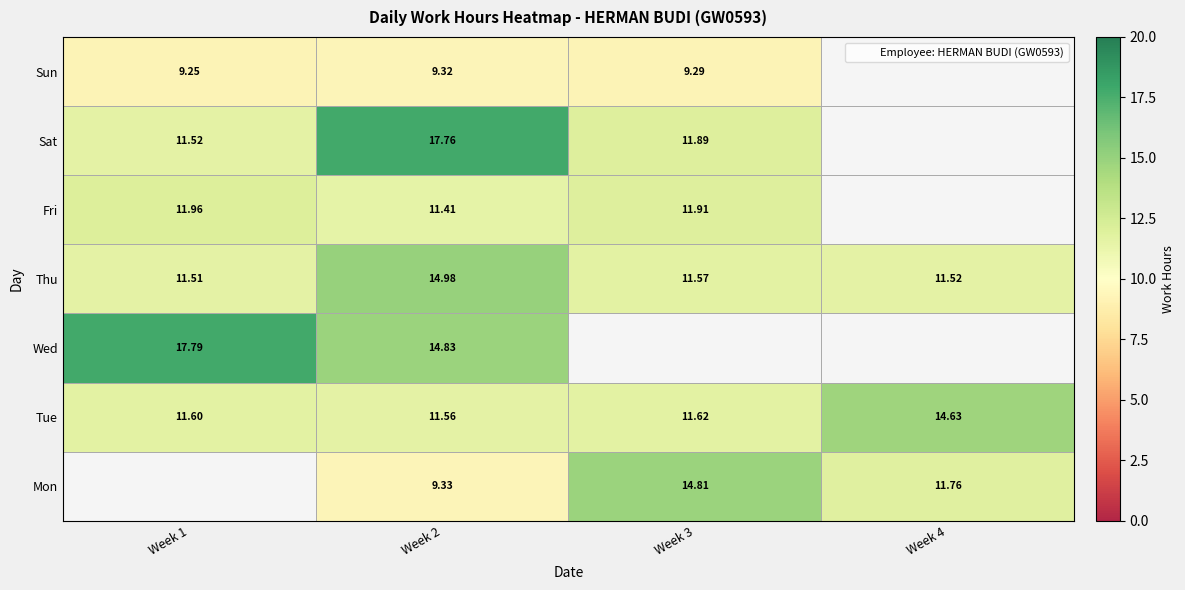

Is it true that Mon equals 11.8 at Week 4?

True